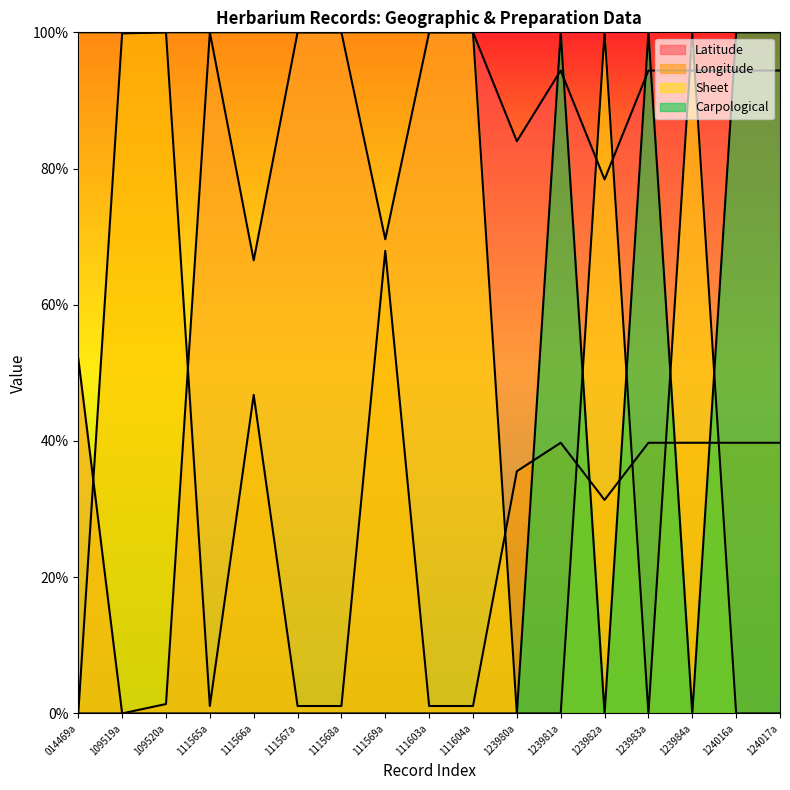

At which label is Longitude closest to 50?

111566a